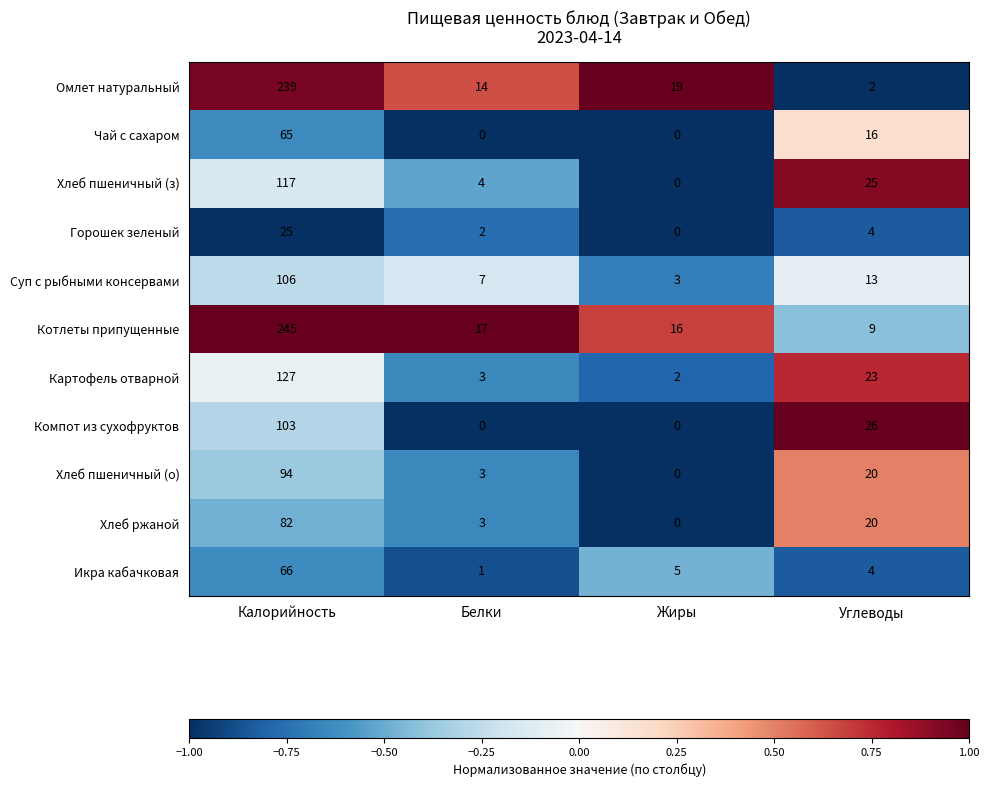

Which category has the highest value across all series?

Калорийность